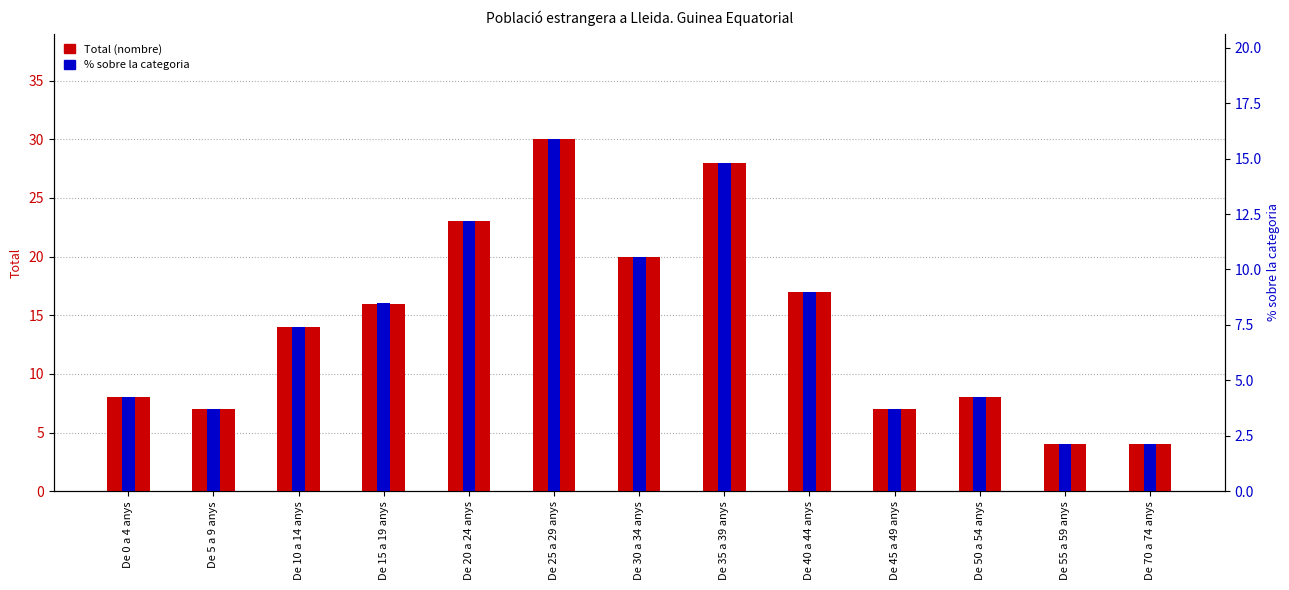

Where does the Total series first go above 14?

De 15 a 19 anys